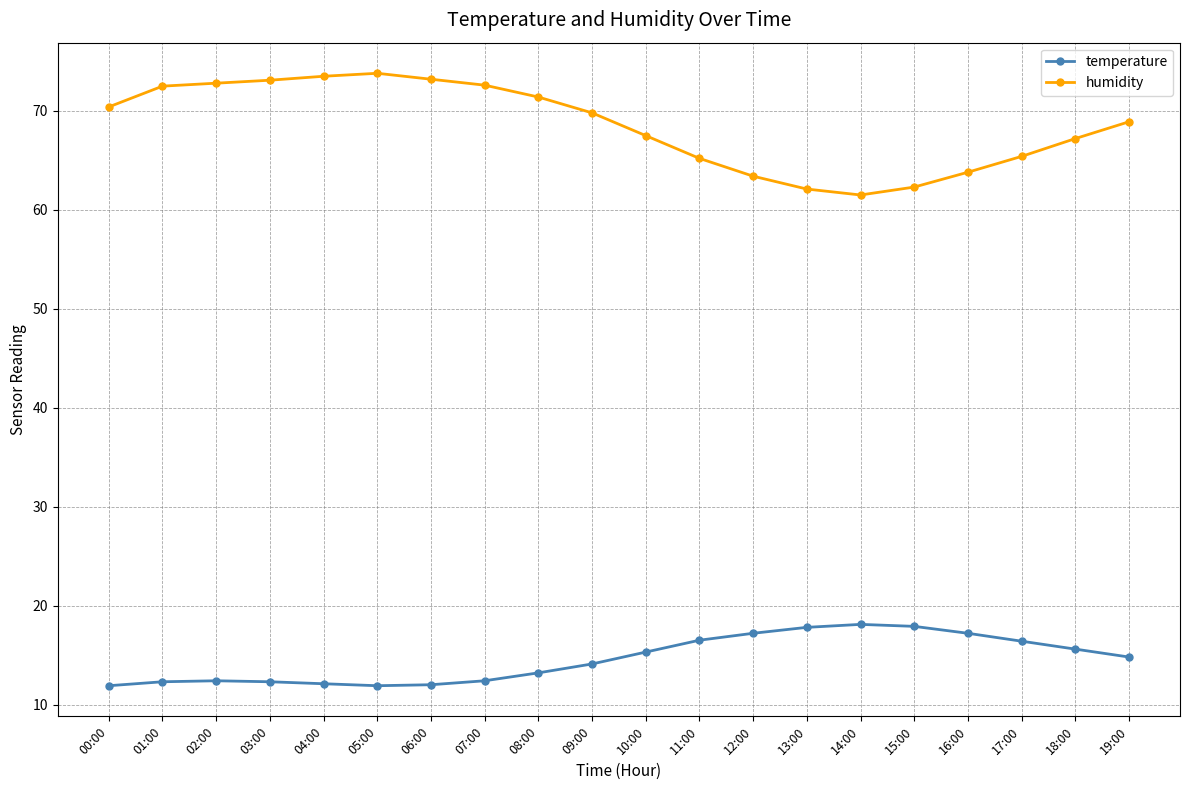

True or false: temperature and humidity intersect in this chart.

False